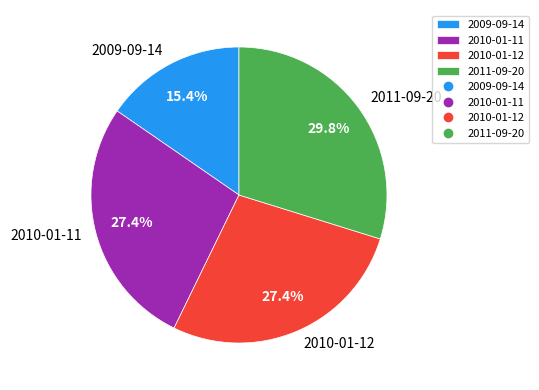

Approximately how many times larger is the value at 2010-01-11 compared to 2011-09-20?

0.9